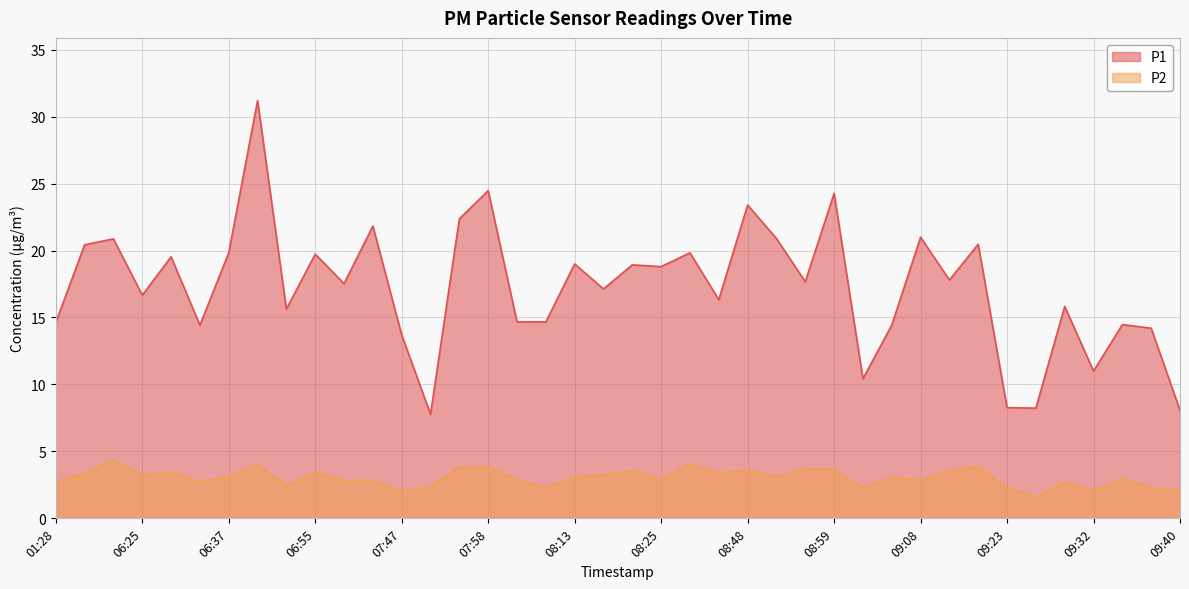

True or false: P1 and P2 cross at least once.

False